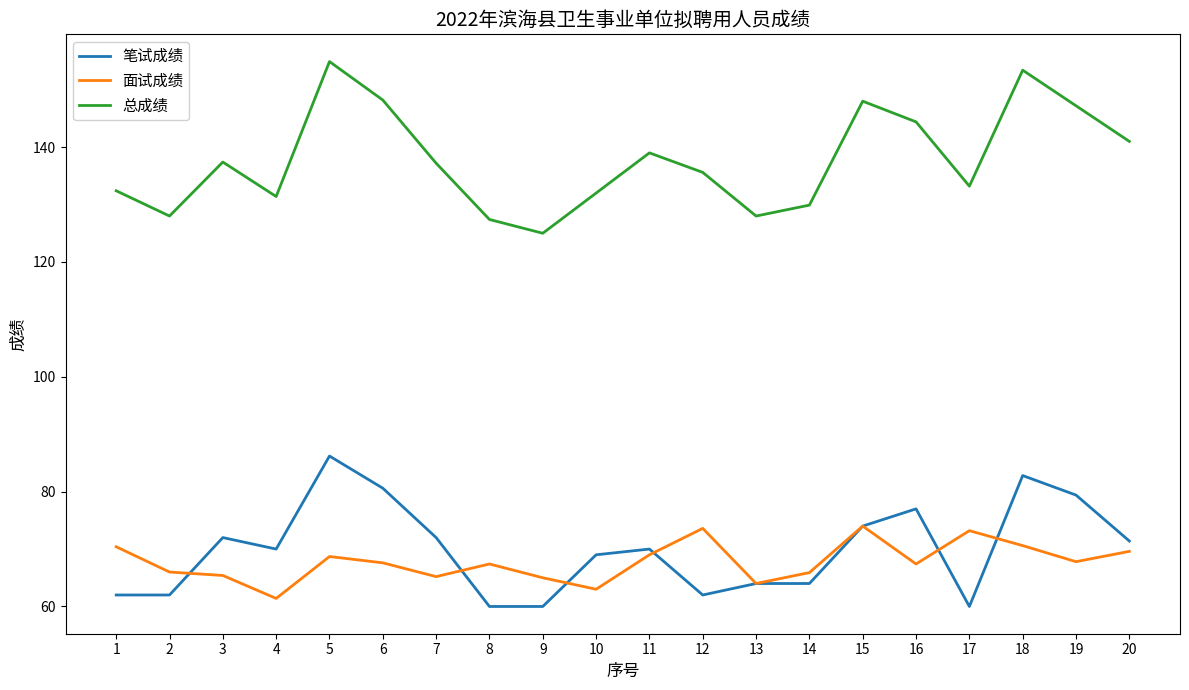

What is the spread (max minus min) of values at 12?

73.6